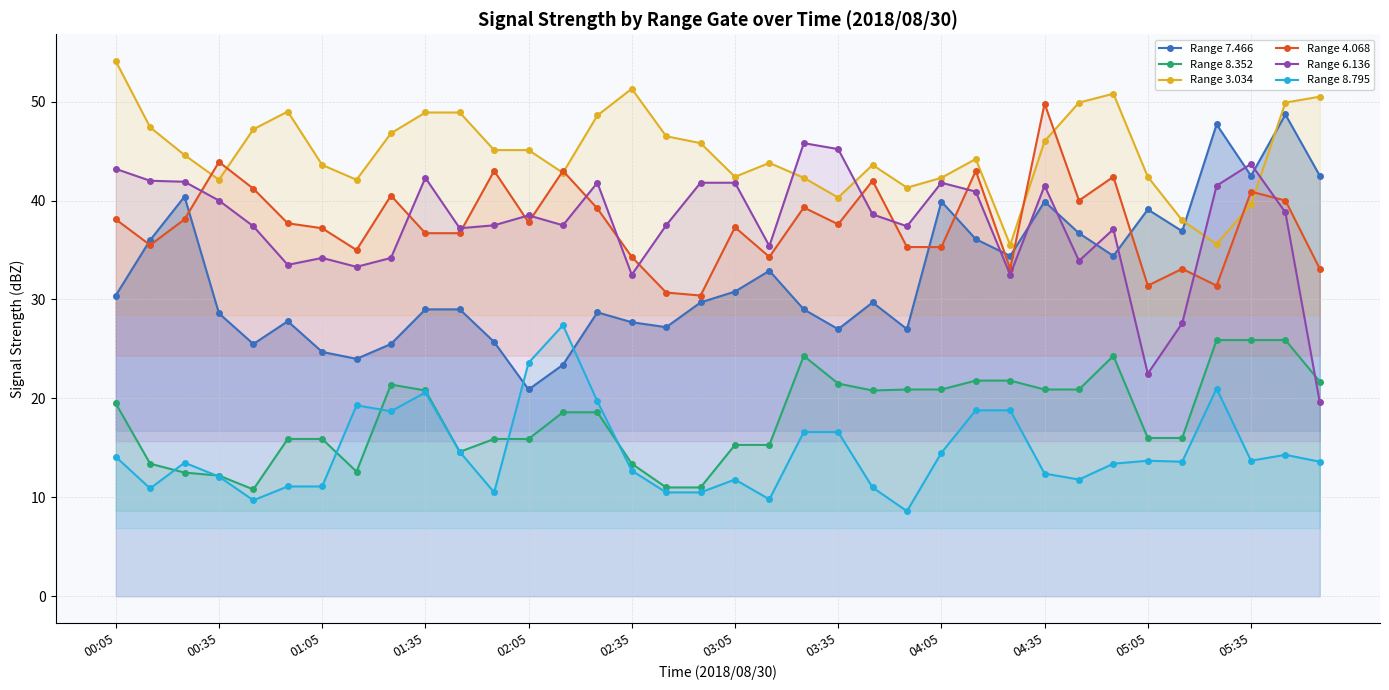

What is the value of the Range 8.795 point at the 4th from the left?

12.1